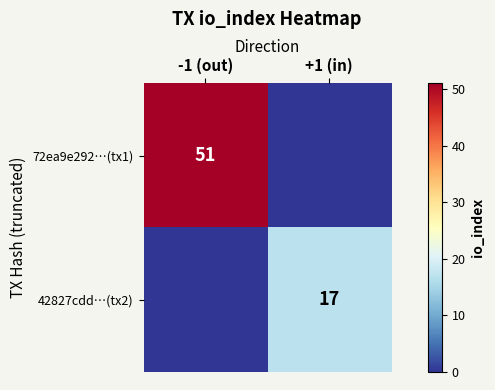

At which category is the sum across all series the highest?

-1 (out)